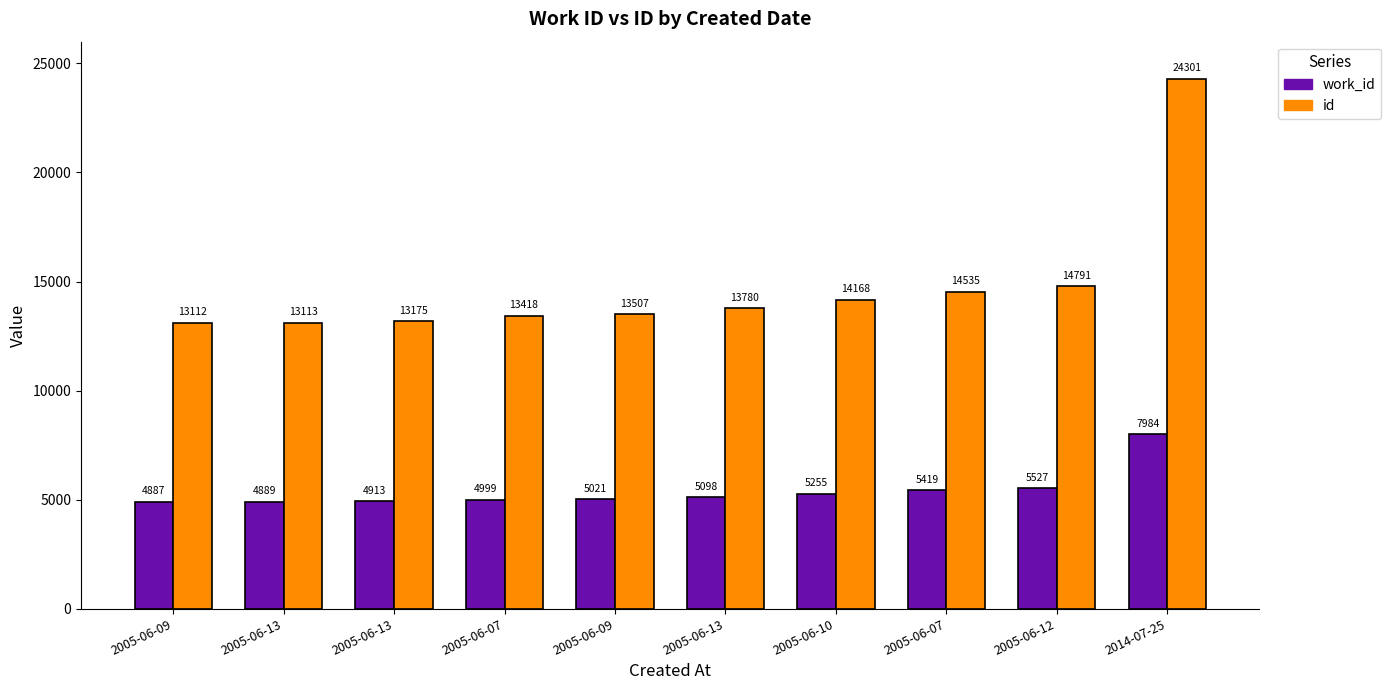

What are all the series names shown in the legend?

work_id, id